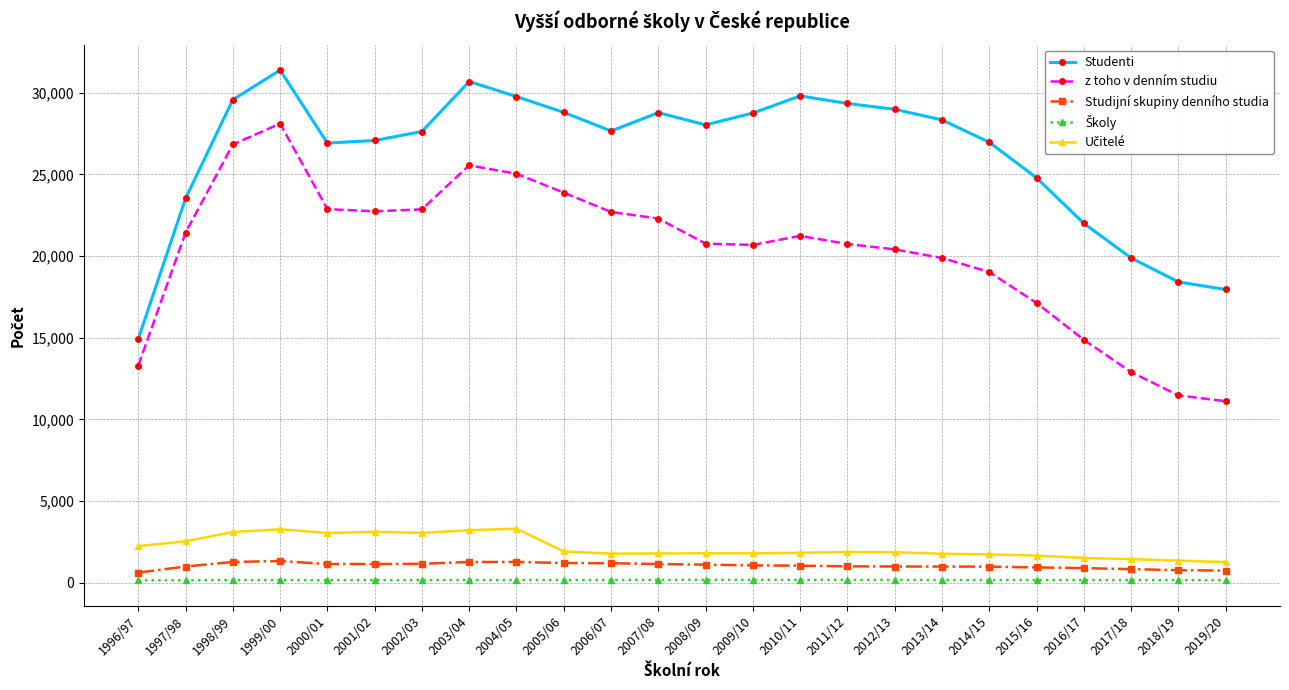

Which series has the largest total across all categories?

Studenti